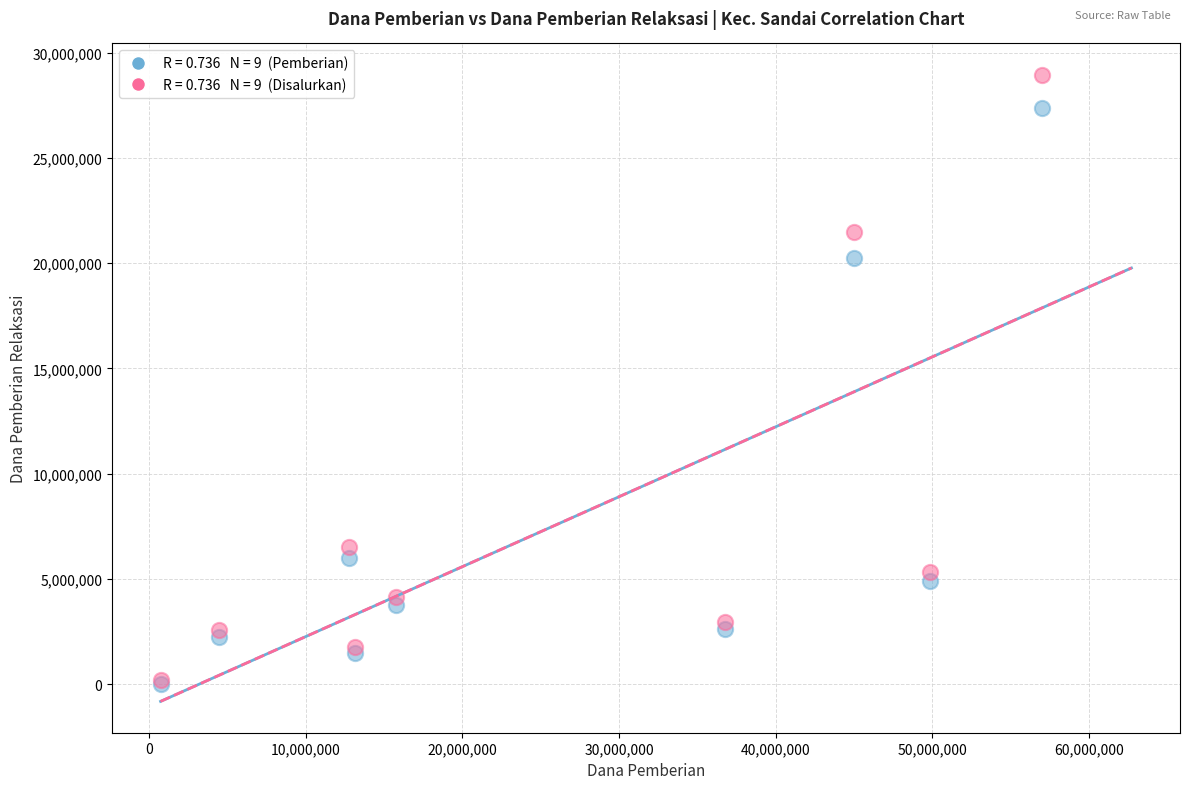

Across all series, what Y value is closest to 14471875?

20250000